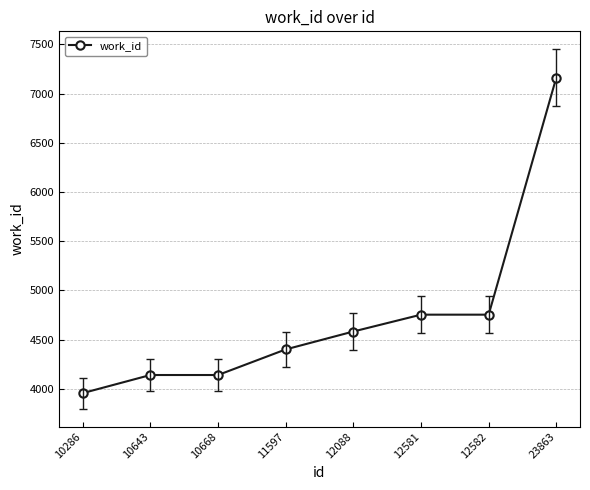

Reading left to right, what are all the values shown in this chart?

10286=3957	10643=4141	10668=4141	11597=4401	12088=4583	12581=4754	12582=4754	23863=7163